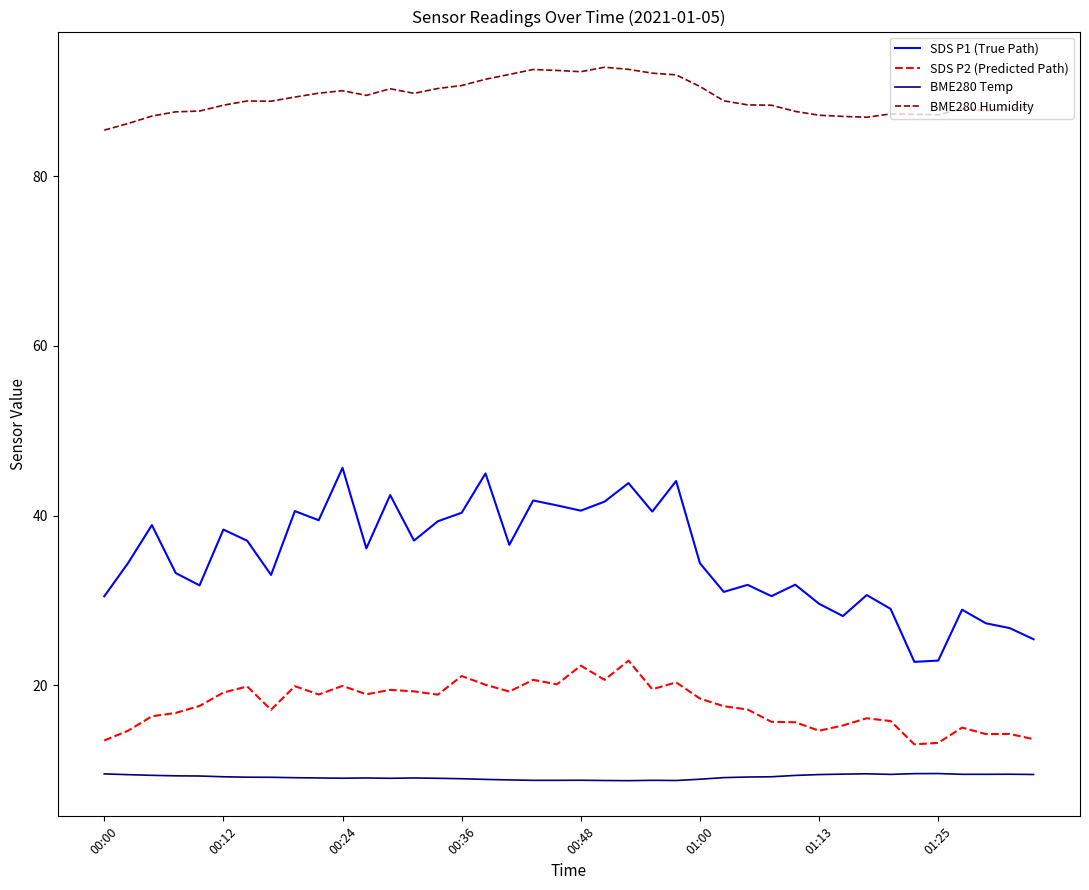

Which series has the largest total across all categories?

BME280 Humidity